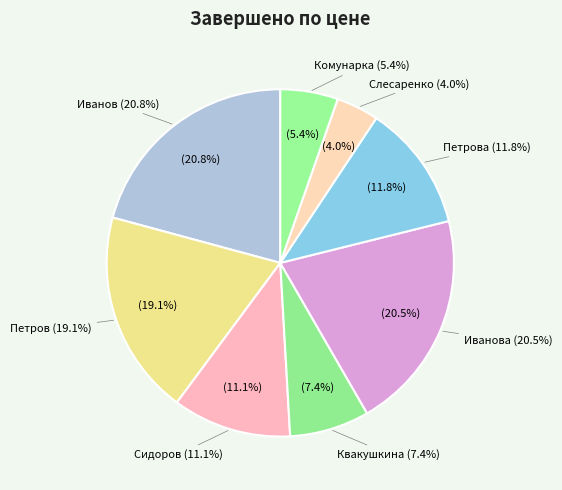

The Кукушкина slice represents 0% of the pie. True or false?

True